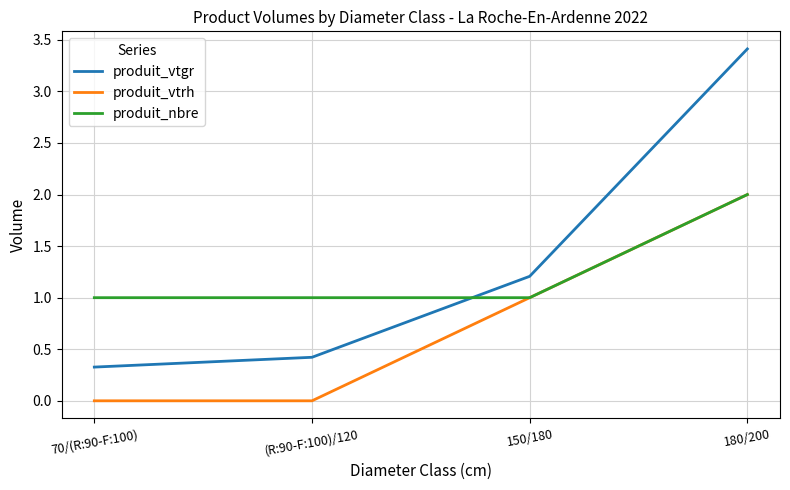

True or false: produit_vtgr has more than 2 interior local peaks.

False